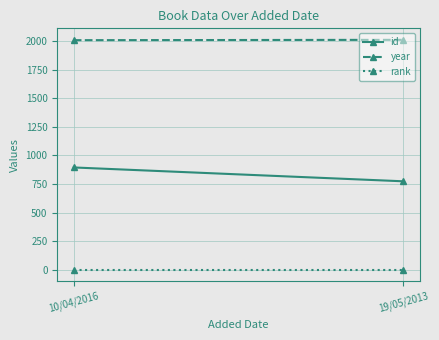

List the series in order of their peak value, highest first.

year, id, rank